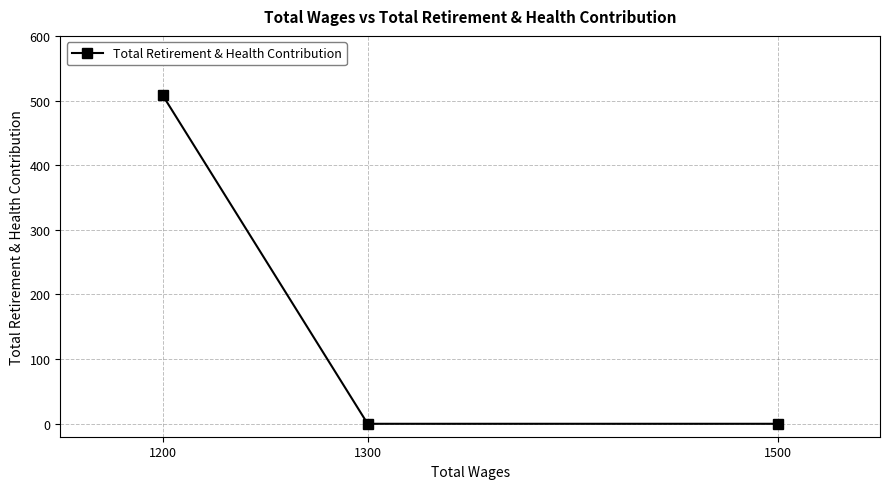

Count the number of data series in this chart.

1